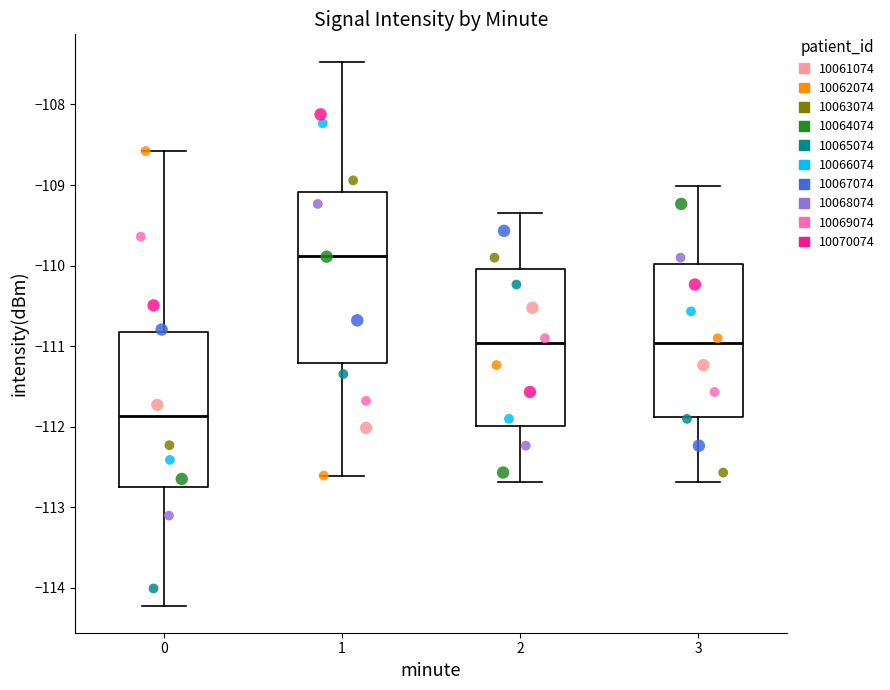

Comparing the boxes themselves (not the whiskers), which one is the tallest?

1